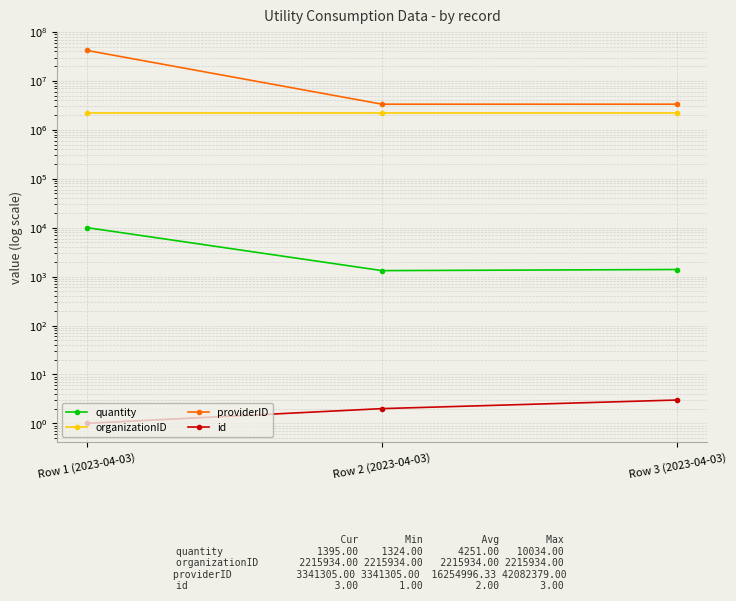

What are all the series names shown in the legend?

quantity, organizationID, providerID, id